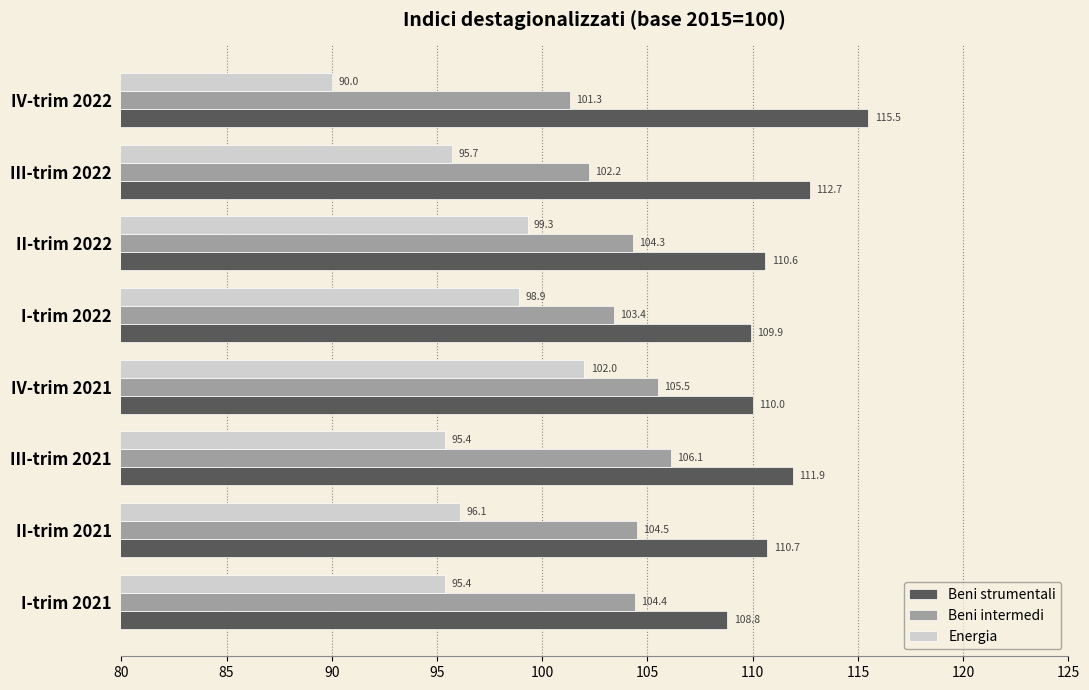

True or false: Beni strumentali has a value of 179.2 at II-trim 2021.

False